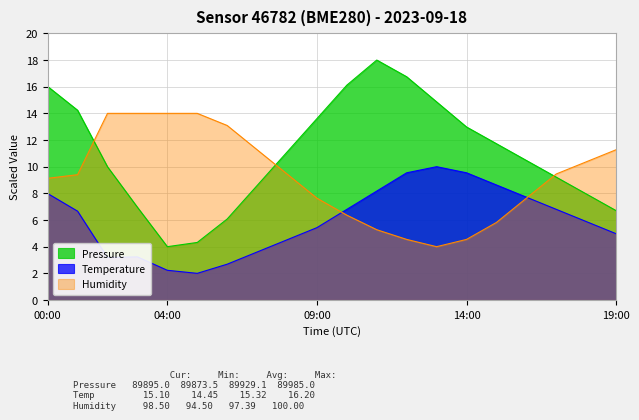

Reading left to right, extract all data points from this chart.

Pressure: 16.0	14.2	10.0	7.0	4.0	4.3	6.1	8.6	11.1	13.6	16.1	18.0	16.7	14.9	13.0	11.7	10.5	9.2	8.0	6.7
Temperature: 8.0	6.7	3.2	3.2	2.2	2.0	2.7	3.6	4.5	5.4	6.8	8.2	9.5	10.0	9.5	8.6	7.7	6.8	5.9	5.0
Humidity: 9.1	9.4	14.0	14.0	14.0	14.0	13.1	11.3	9.5	7.6	6.4	5.3	4.5	4.0	4.5	5.8	7.6	9.5	10.4	11.3